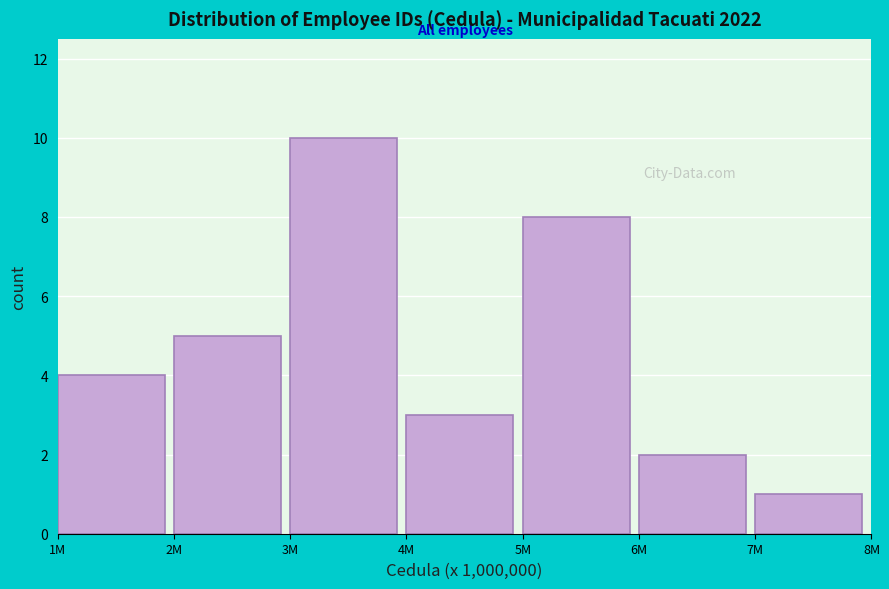

Reading right to left, transcribe all the data shown in this chart.

1	2	8	3	10	5	4